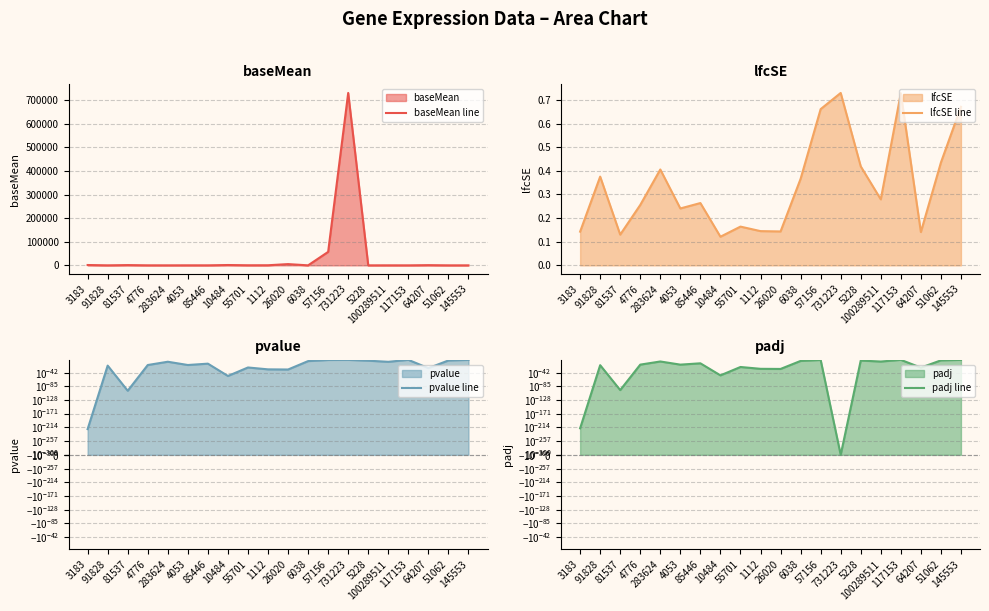

True or false: baseMean line and lfcSE line intersect in this chart.

False